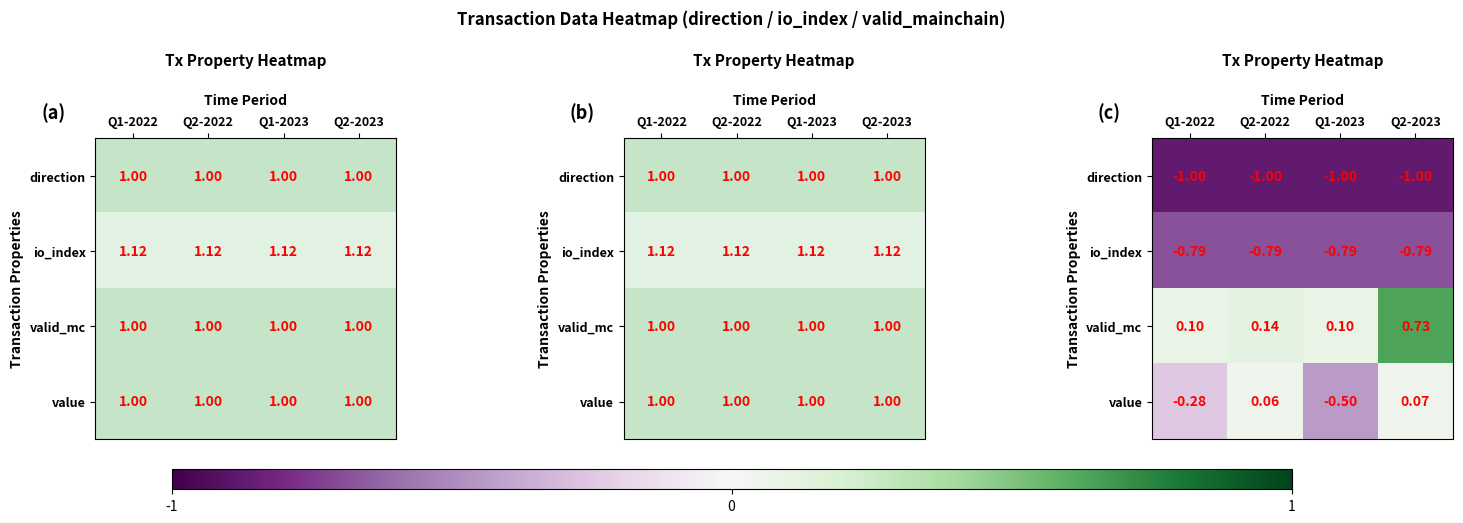

What is the approximate value of value at Q2-2023?

0.1